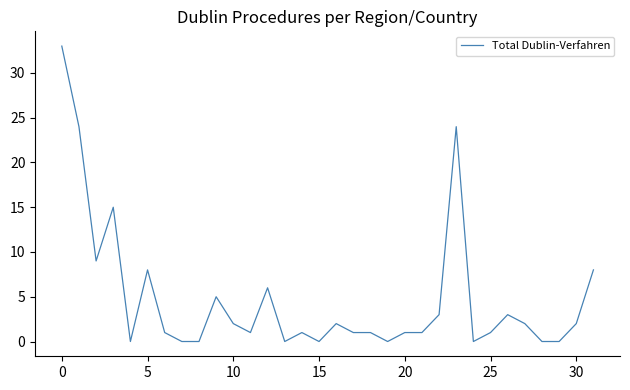

Reading left to right, extract all data points from this chart.

33	24	9	15	0	8	1	0	0	5	2	1	6	0	1	0	2	1	1	0	1	1	3	24	0	1	3	2	0	0	2	8